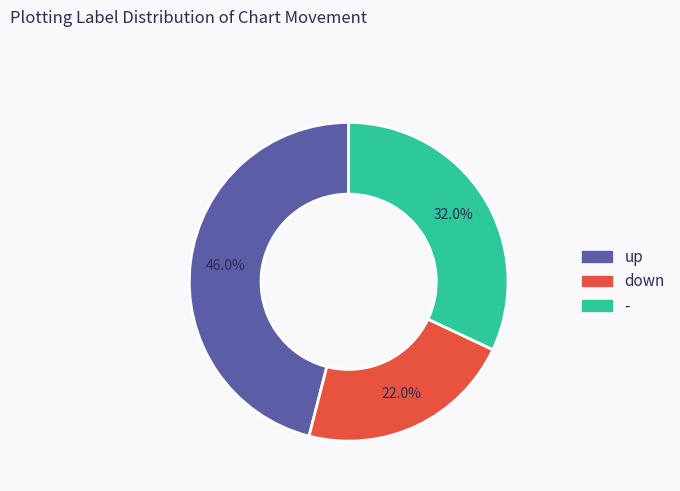

Approximately how many times larger is the value at down compared to up?

0.5